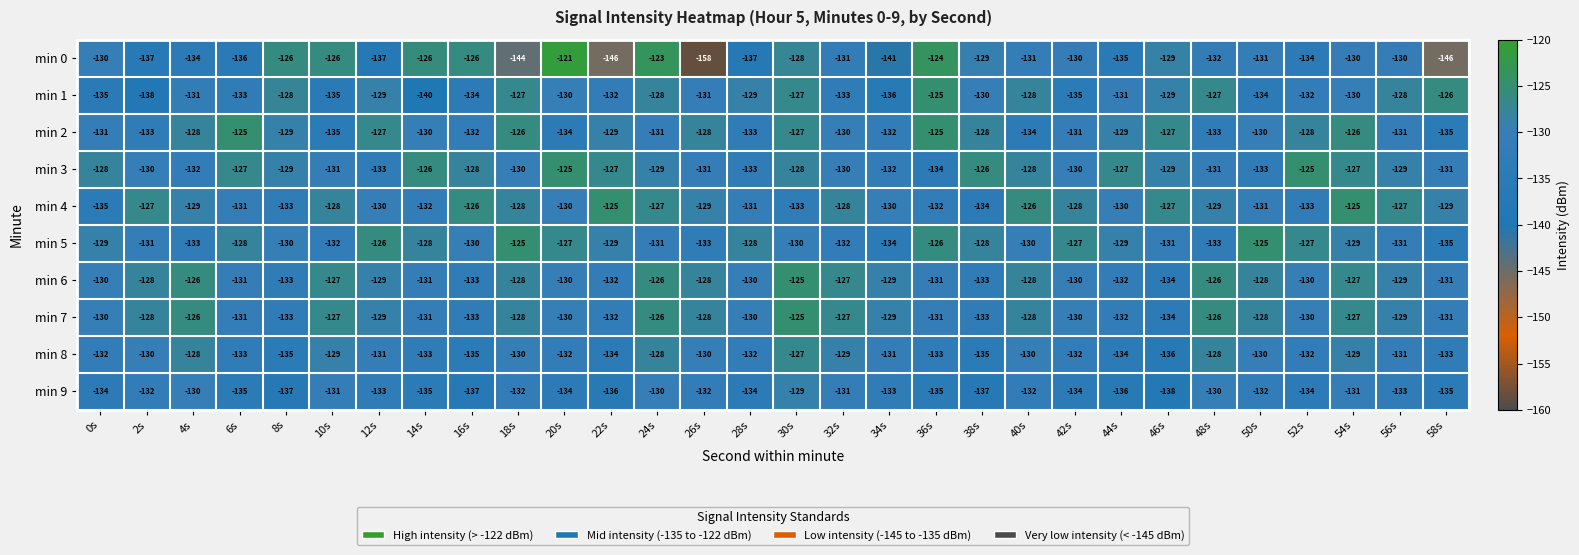

At which label does min 9 first exceed -133?

2s